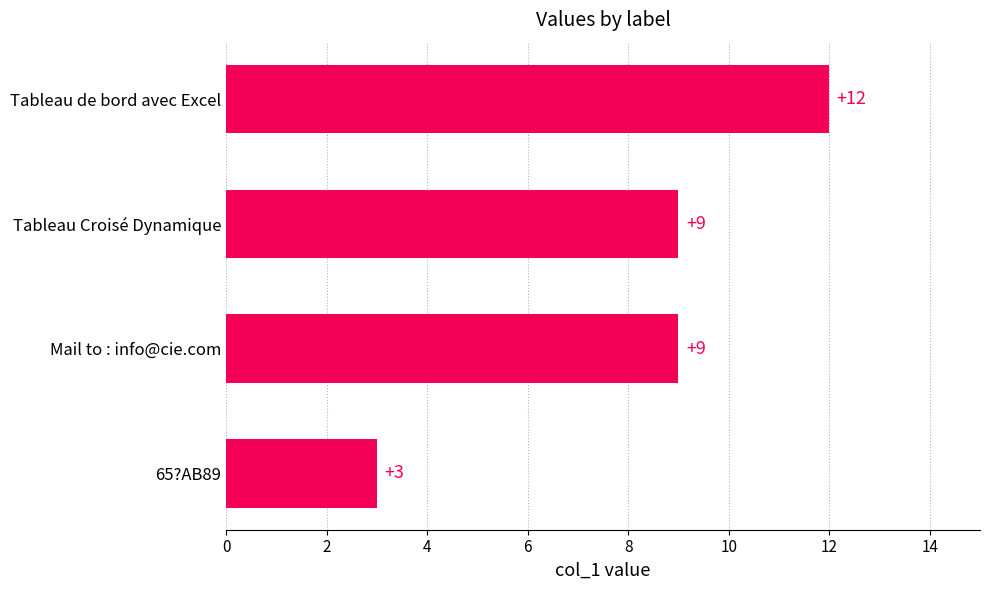

True or false: the data shows 1 at 65?AB89.

False